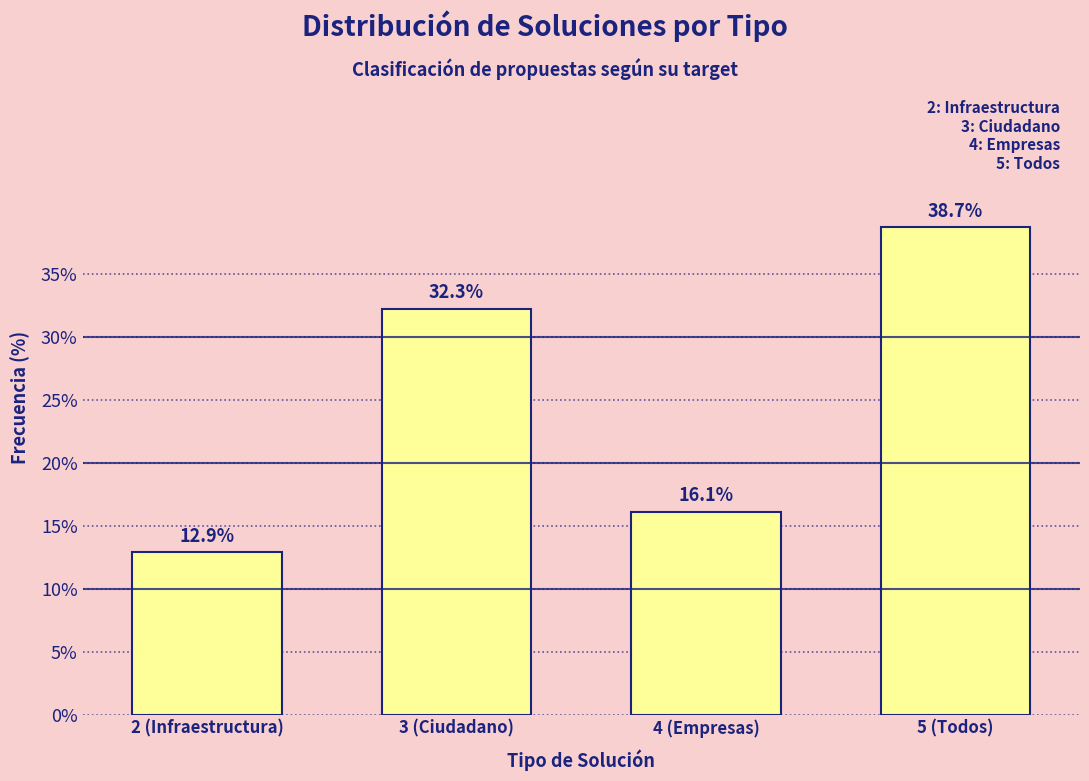

Reading left to right, transcribe all the data shown in this chart.

2 (Infraestructura)=12.9	3 (Ciudadano)=32.3	4 (Empresas)=16.1	5 (Todos)=38.7